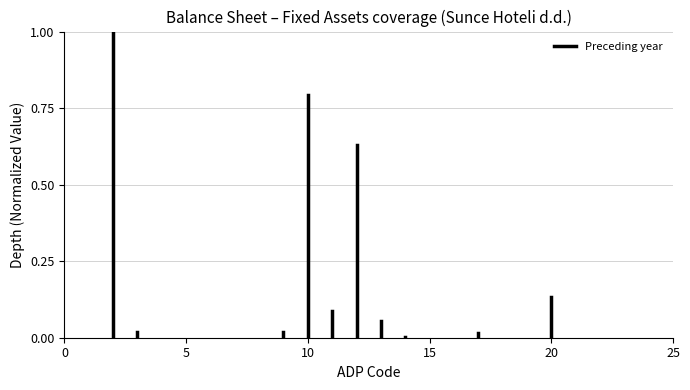

What is the range of Y values (max minus min)?

1.0